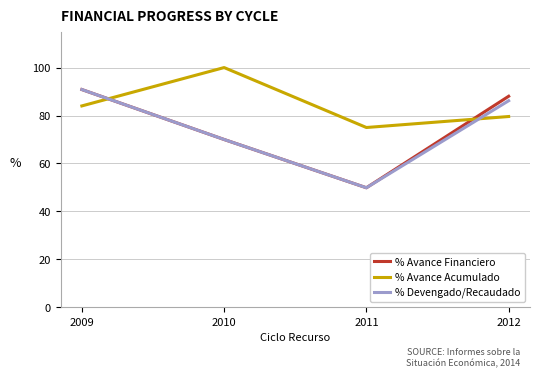

The % Avance Financiero series shows 110.0 at 2010. True or false?

False